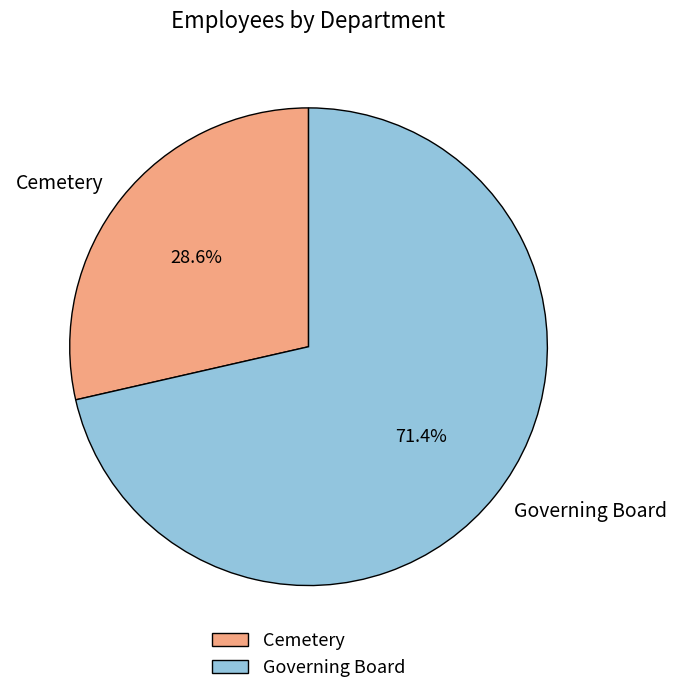

Which category accounts for the majority?

Governing Board